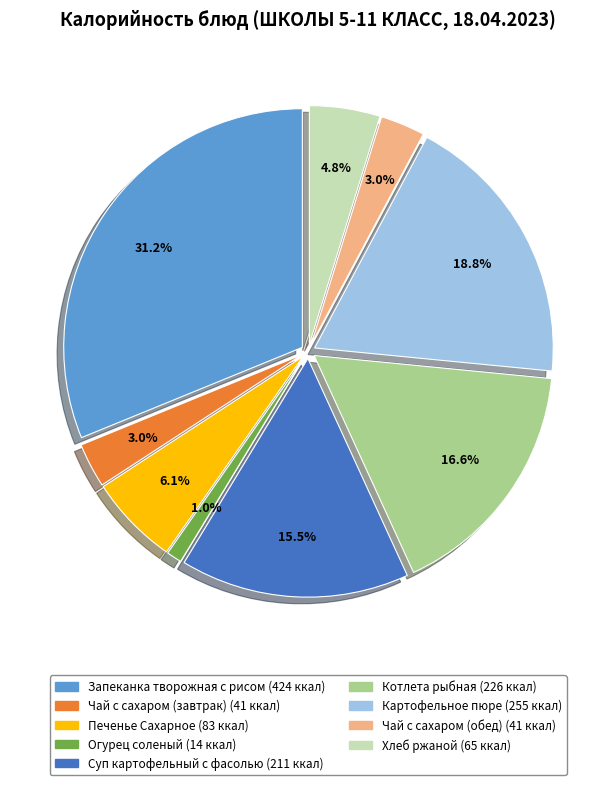

Is there any slice that represents more than half of the pie?

No